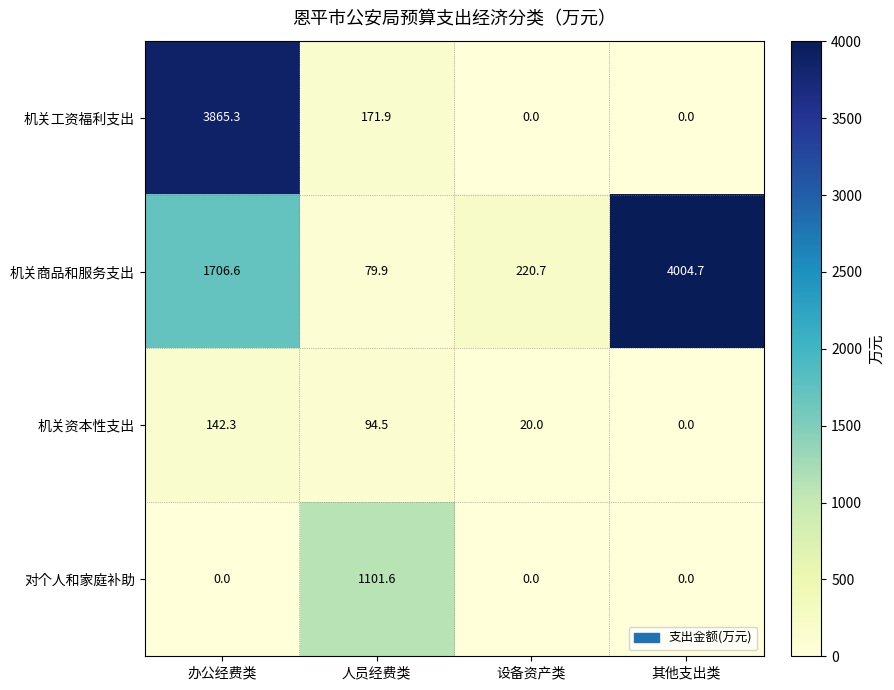

The 机关资本性支出 series shows 36.0 at 设备资产类. True or false?

False